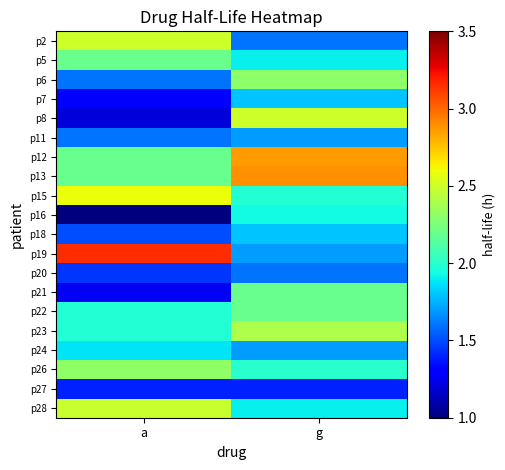

What is the total value across all series at g?

40.4